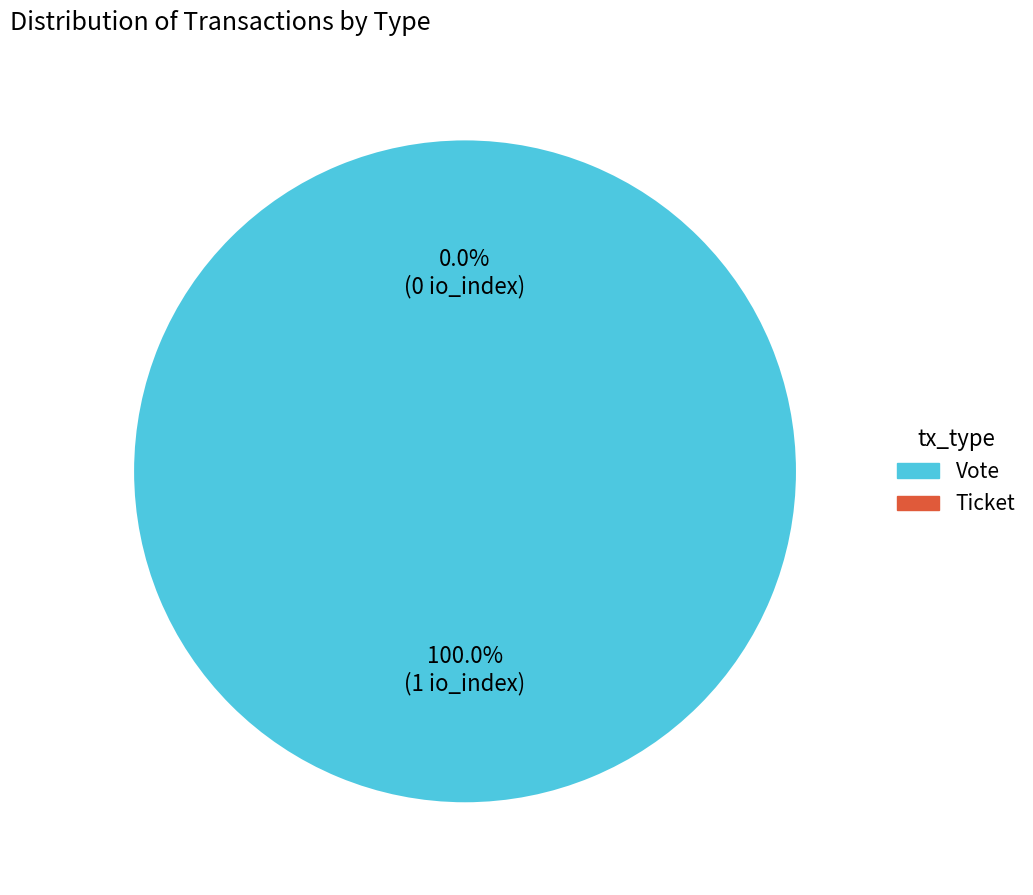

How many segments does this pie chart have?

2